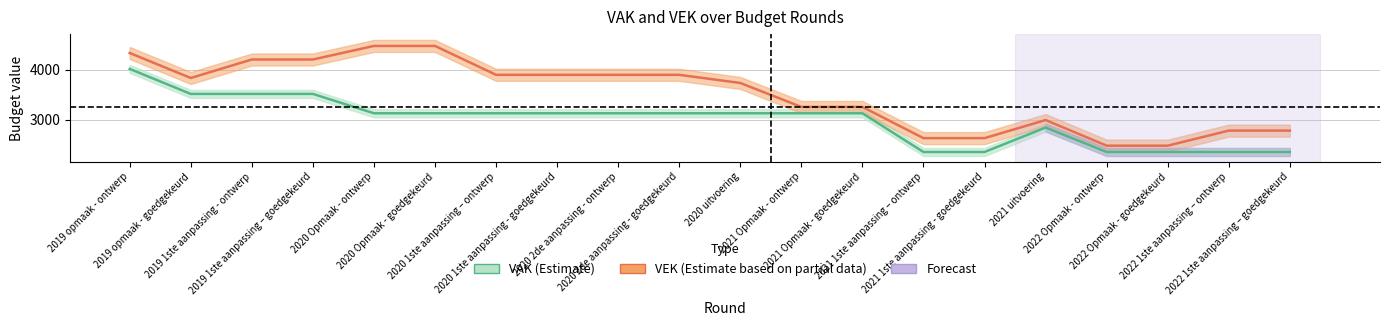

How many data points in VEK are less than 3834?

10